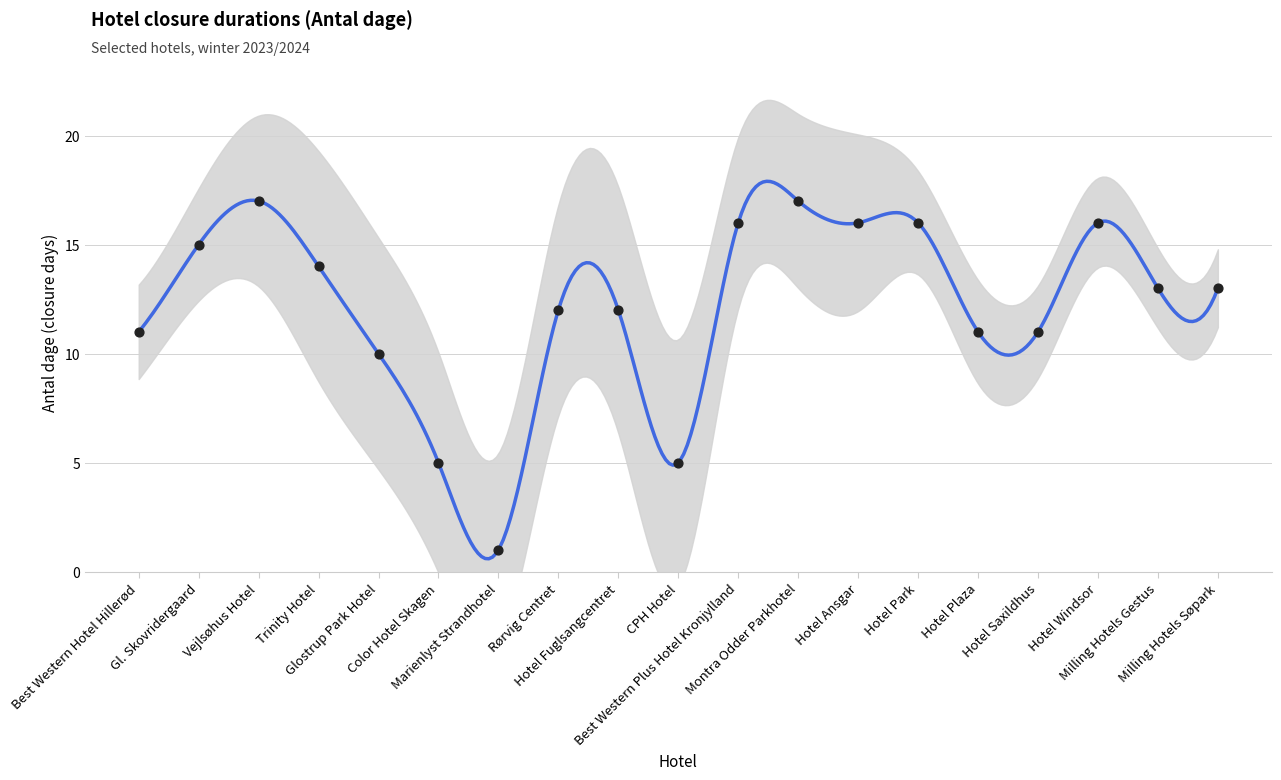

Approximately how many times larger is the value at Hotel Saxildhus compared to Hotel Fuglsangcentret?

0.9